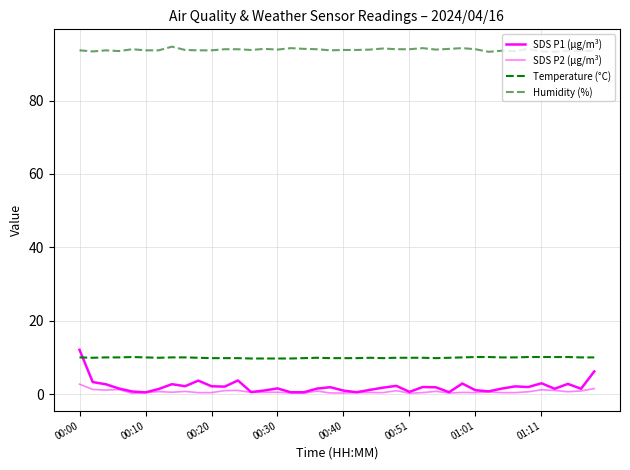

What is the average value of the SDS P2 (µg/m³) series?

0.7